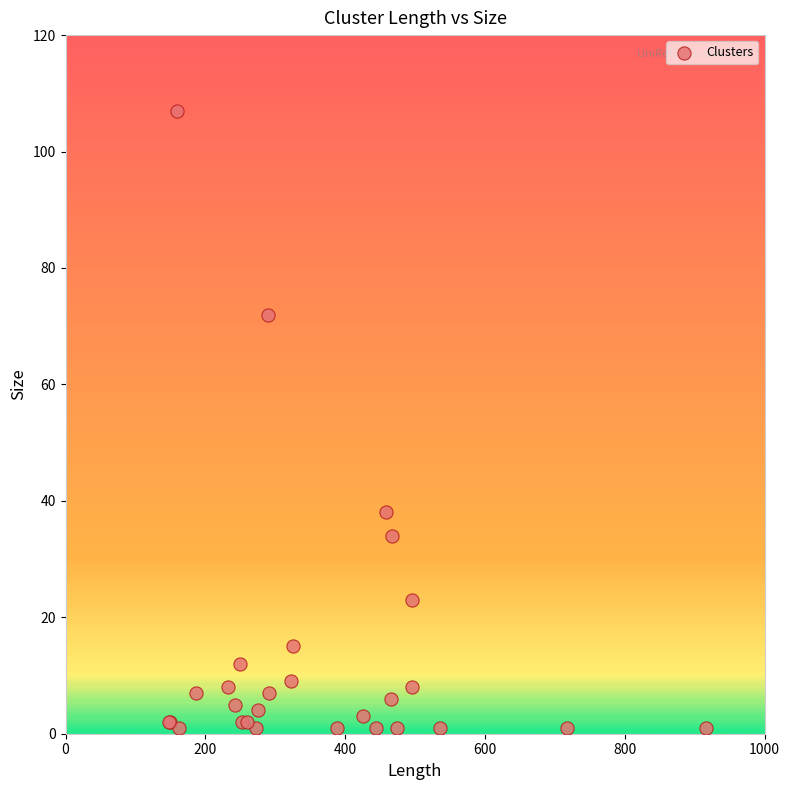

What Y value in the scatter plot is closest to 54?

38